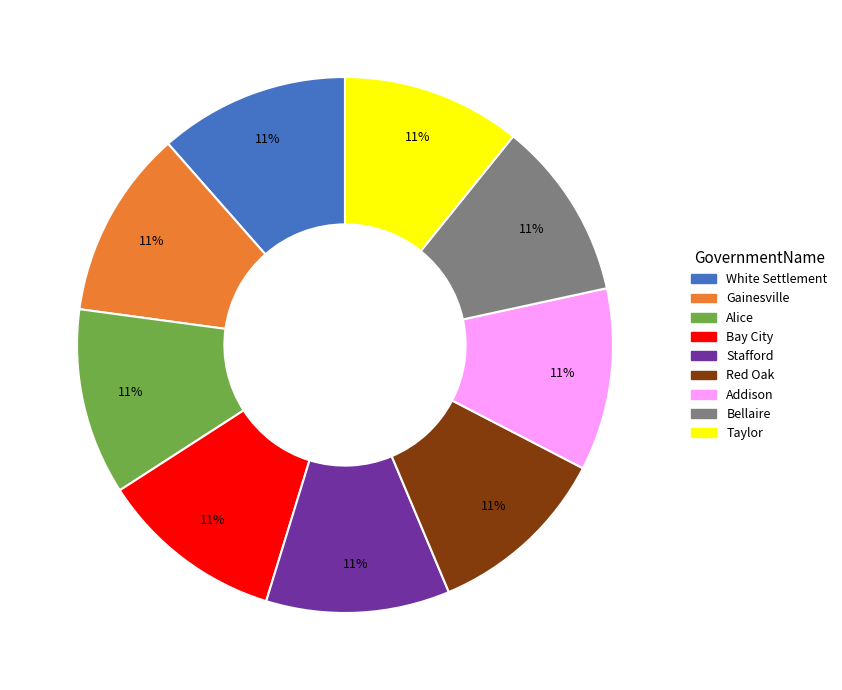

To the nearest percent, what percentage of the pie is Addison?

11%